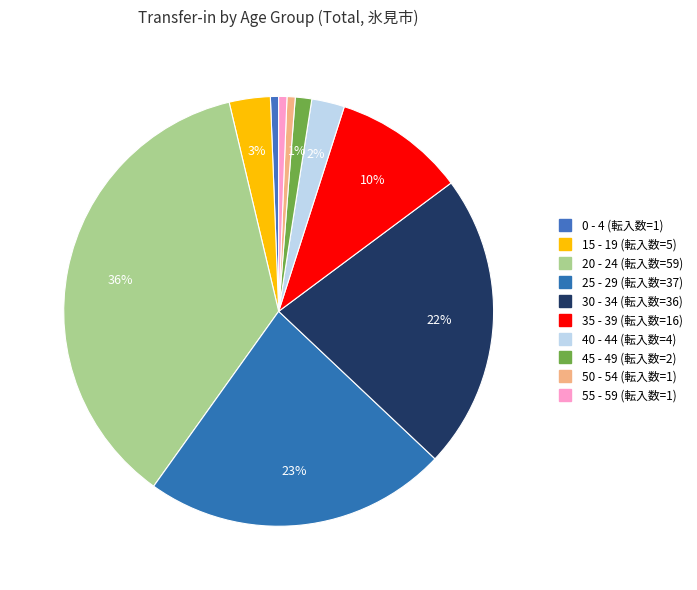

How many slices are in this pie chart?

10